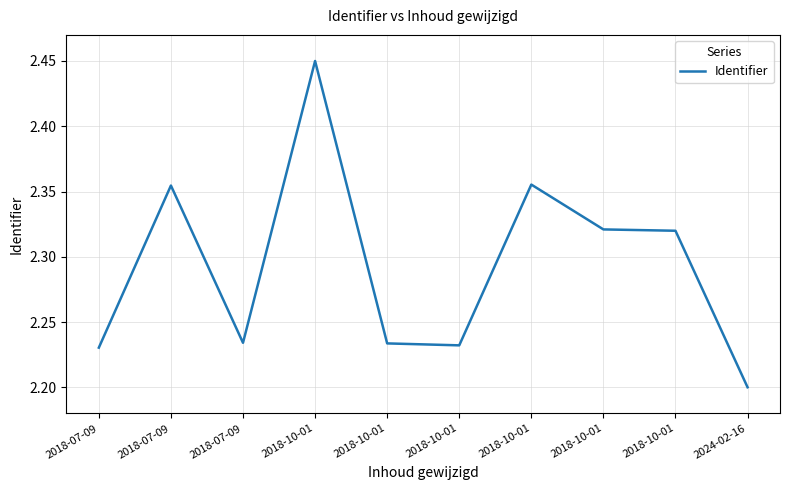

Where is the first local maximum?

2018-07-09